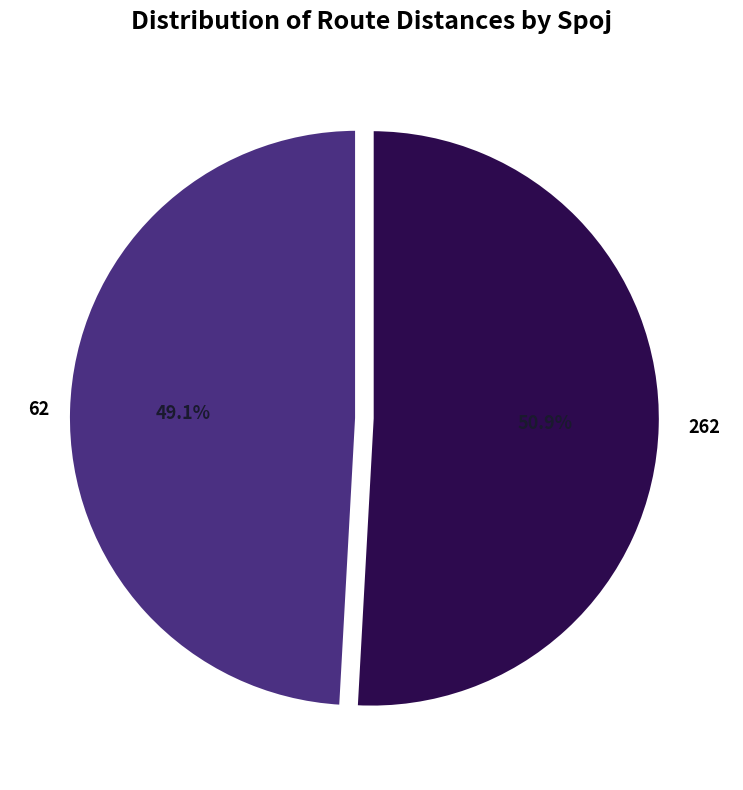

To the nearest percent, what is the difference between the largest and smallest slice percentages?

2%